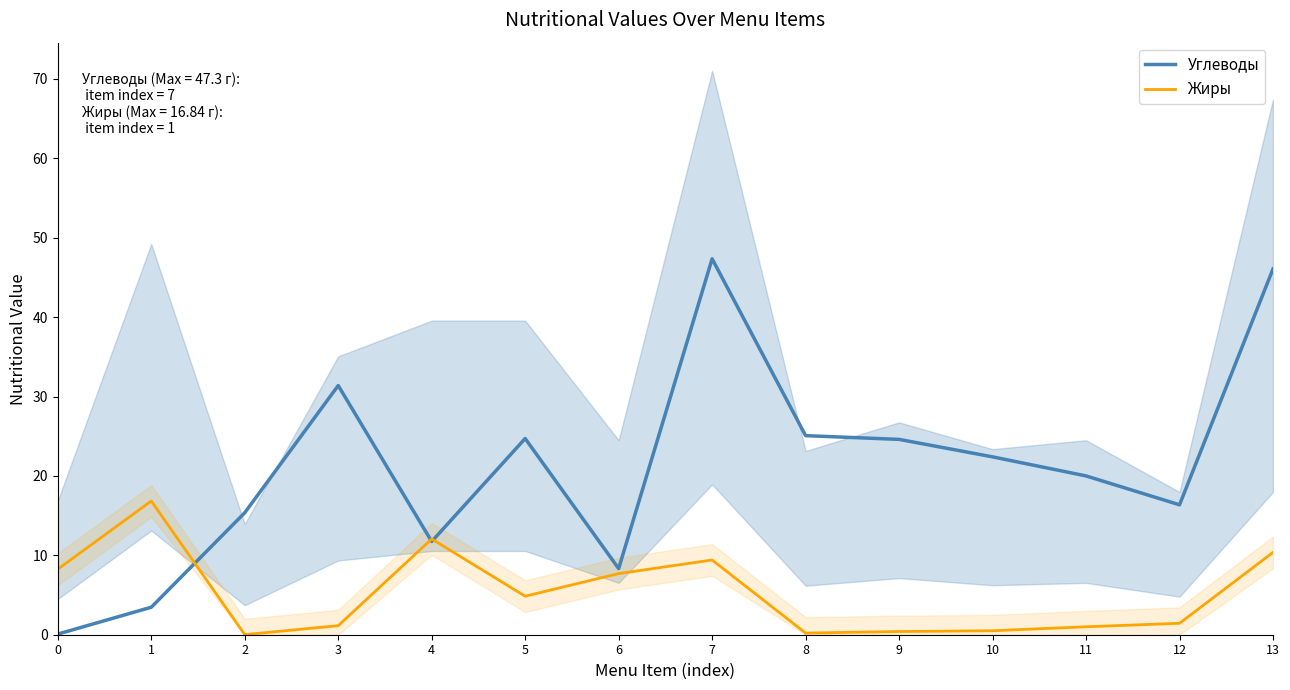

Between which two adjacent categories do Жиры and Углеводы first intersect?

1 and 2